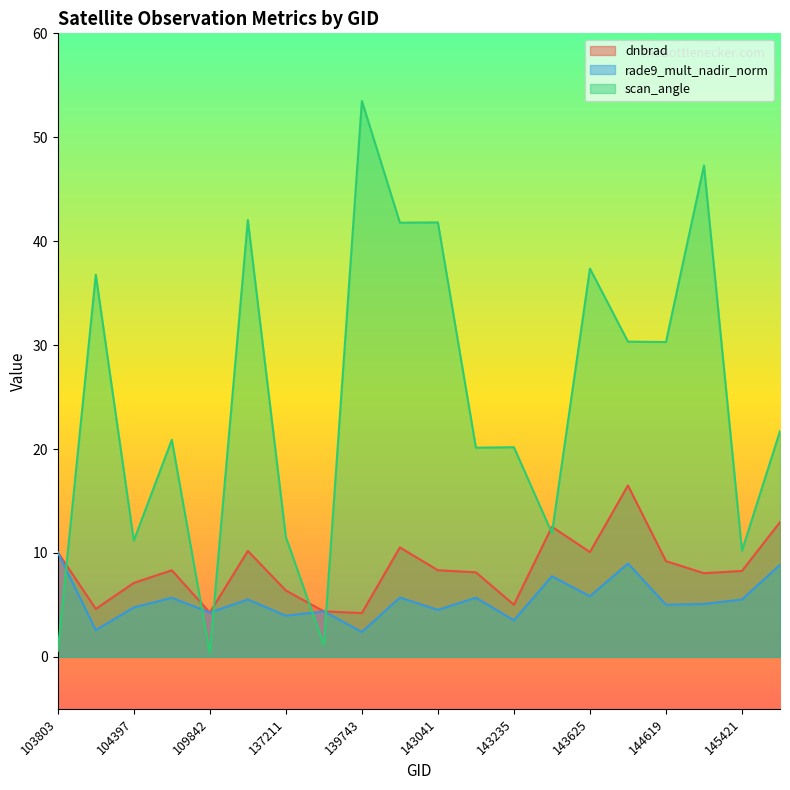

True or false: rade9_mult_nadir_norm has more than 2 interior local peaks.

True